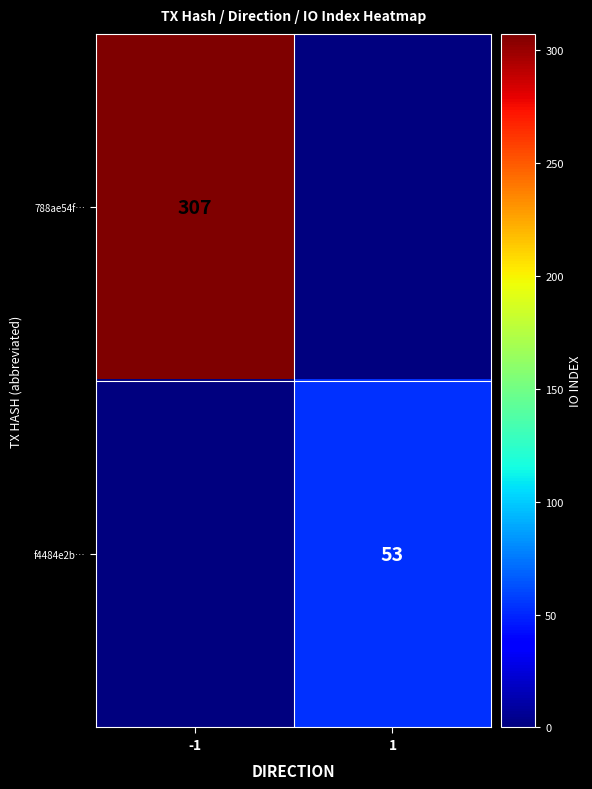

The value of 788ae54f… at -1 is 307. True or false?

True